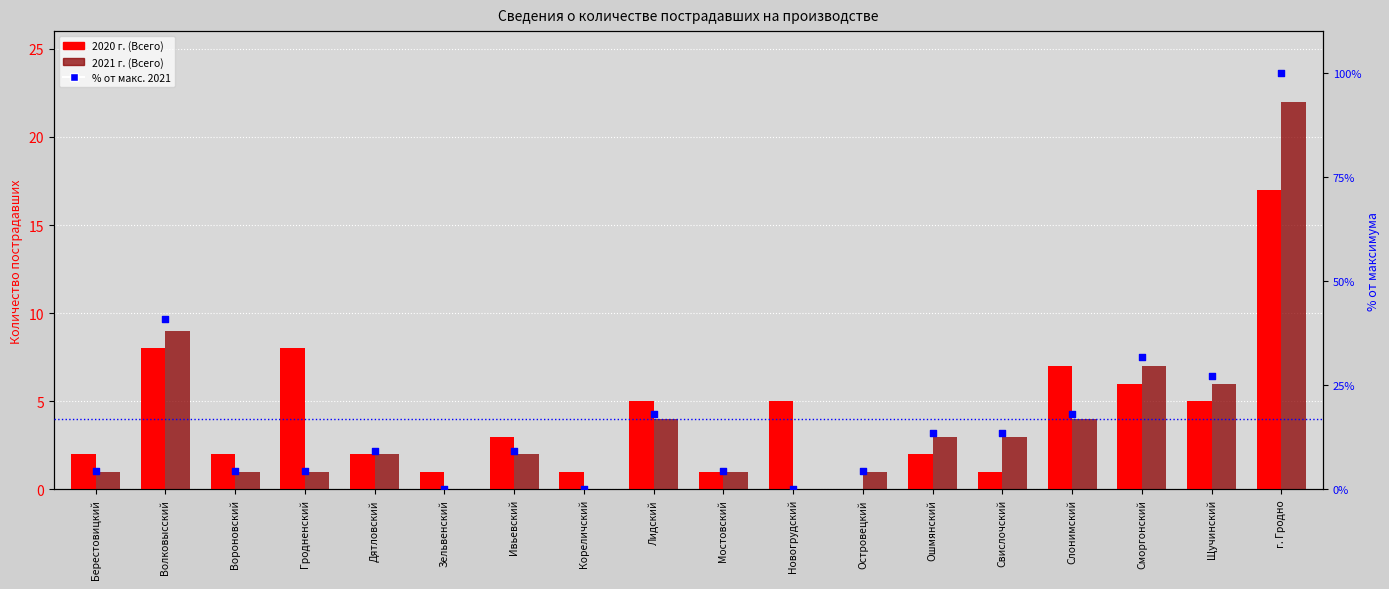

At which category is the sum across all series the highest?

г. Гродно